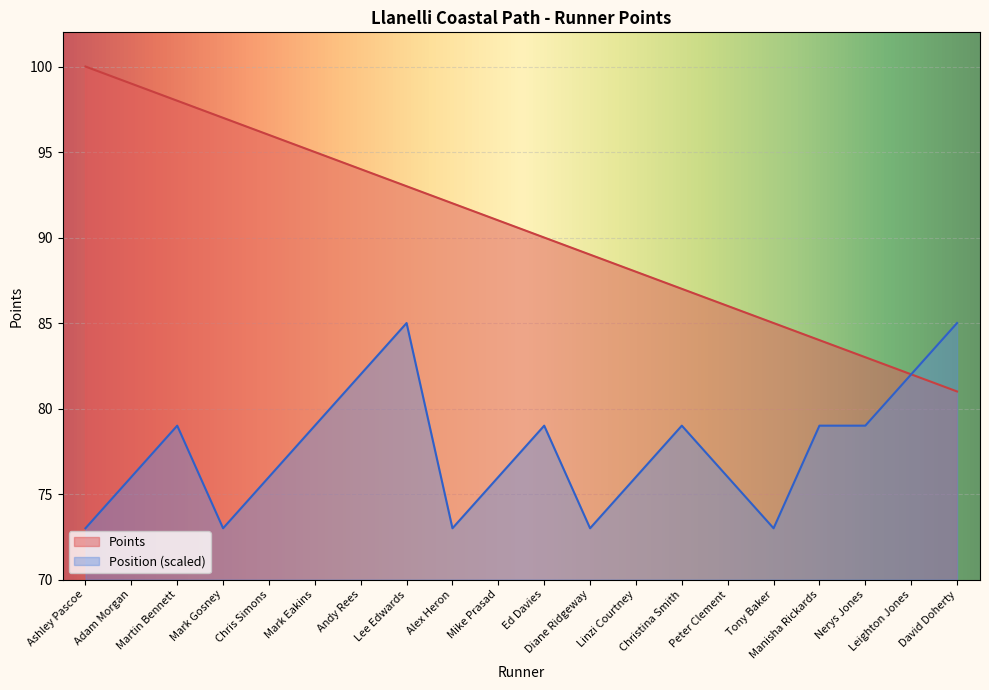

What is the lowest value of the Points series?

81